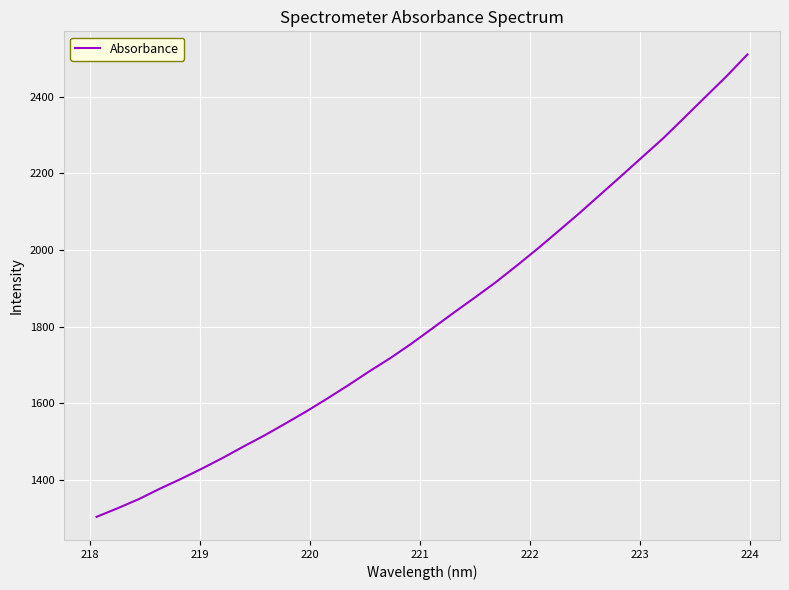

What is the sum of all values?

58318.8